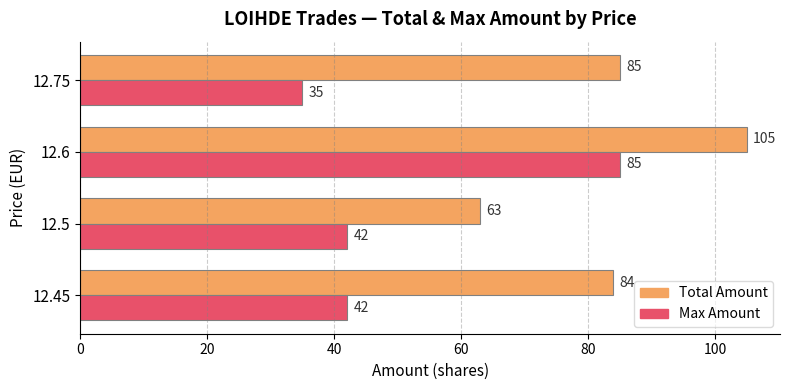

List the series in order of their overall mean, highest first.

Total Amount, Max Amount